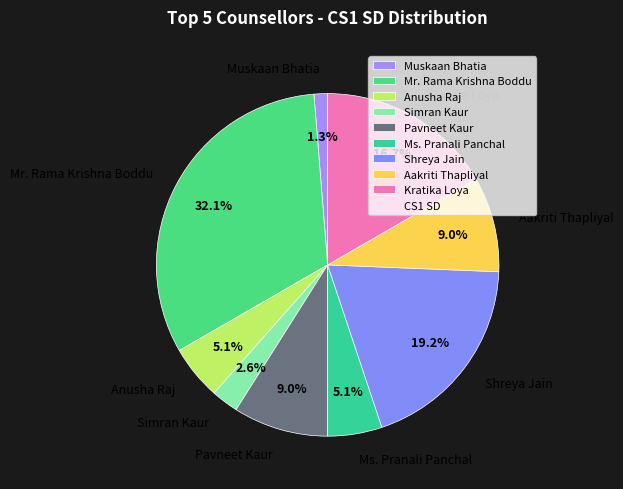

To the nearest percent, what is the difference between the largest and smallest slice percentages?

31%